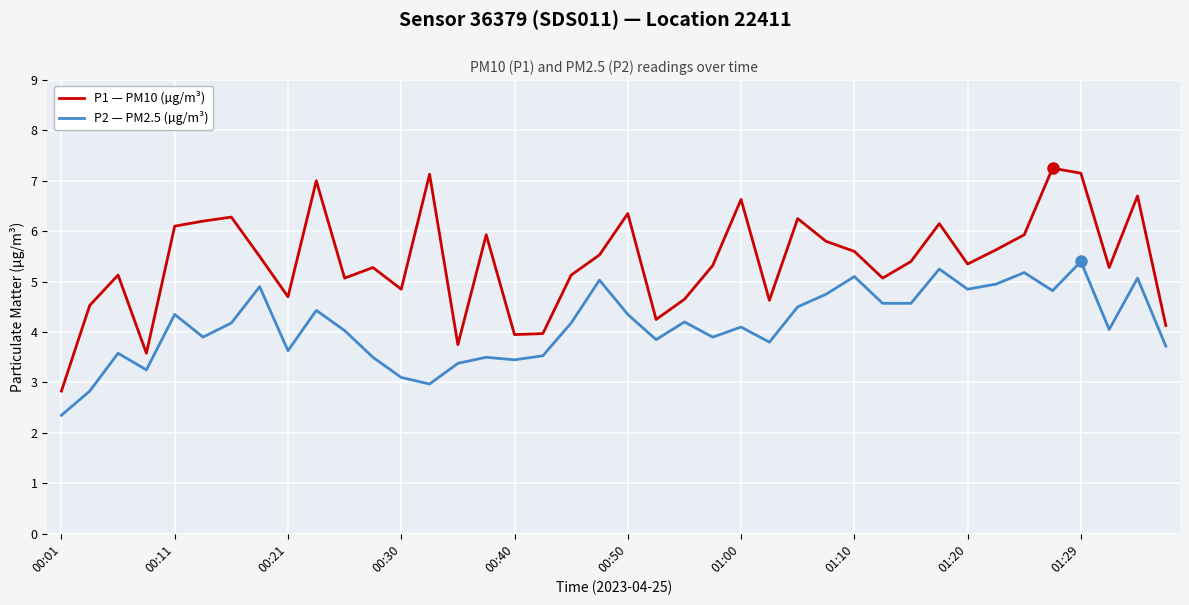

Which series has the largest total across all categories?

P1 — PM10 (µg/m³)